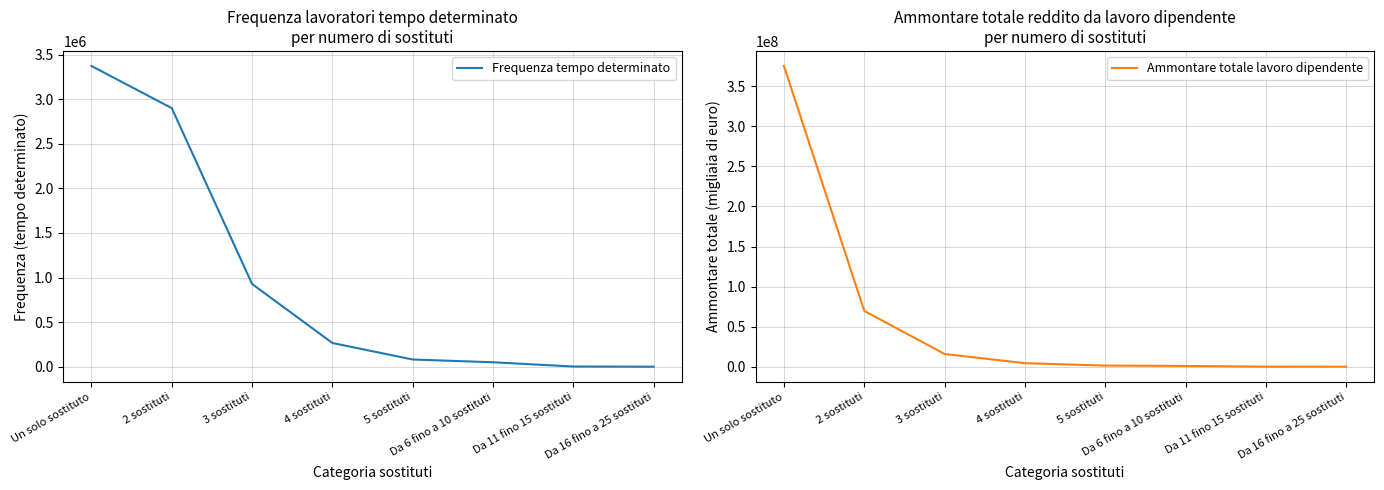

What is the sum of the Frequenza tempo determinato values at Un solo sostituto and 4 sostituti?

3638776